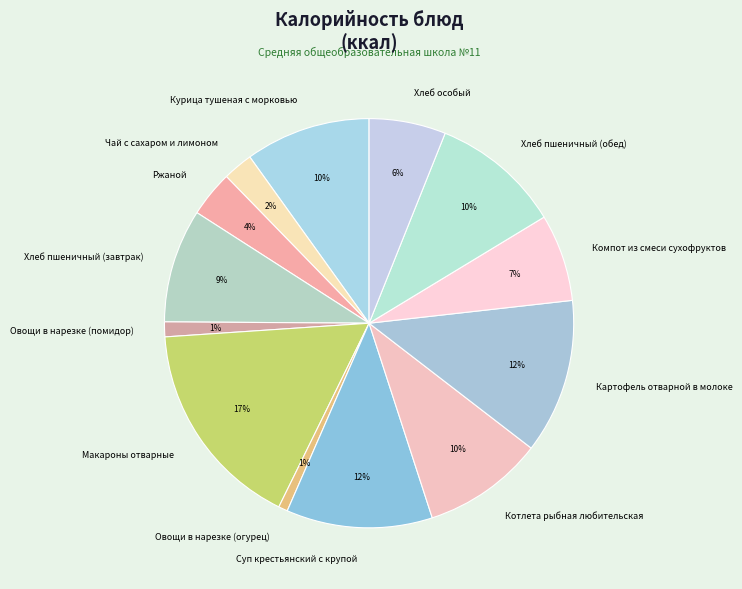

How many slices are in this pie chart?

13